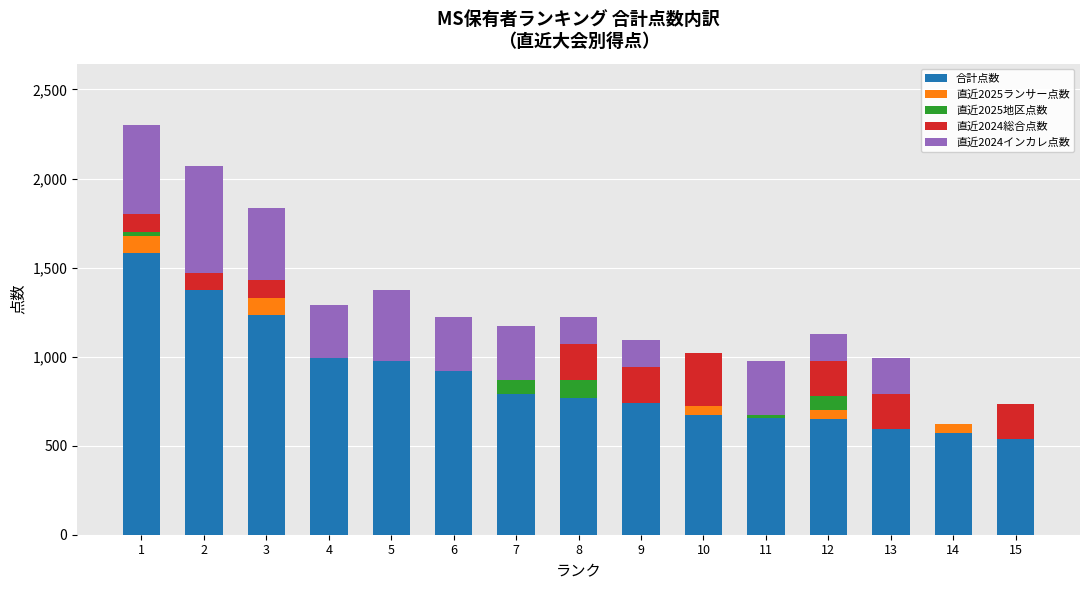

What is the sum of all 合計点数 values?

13044